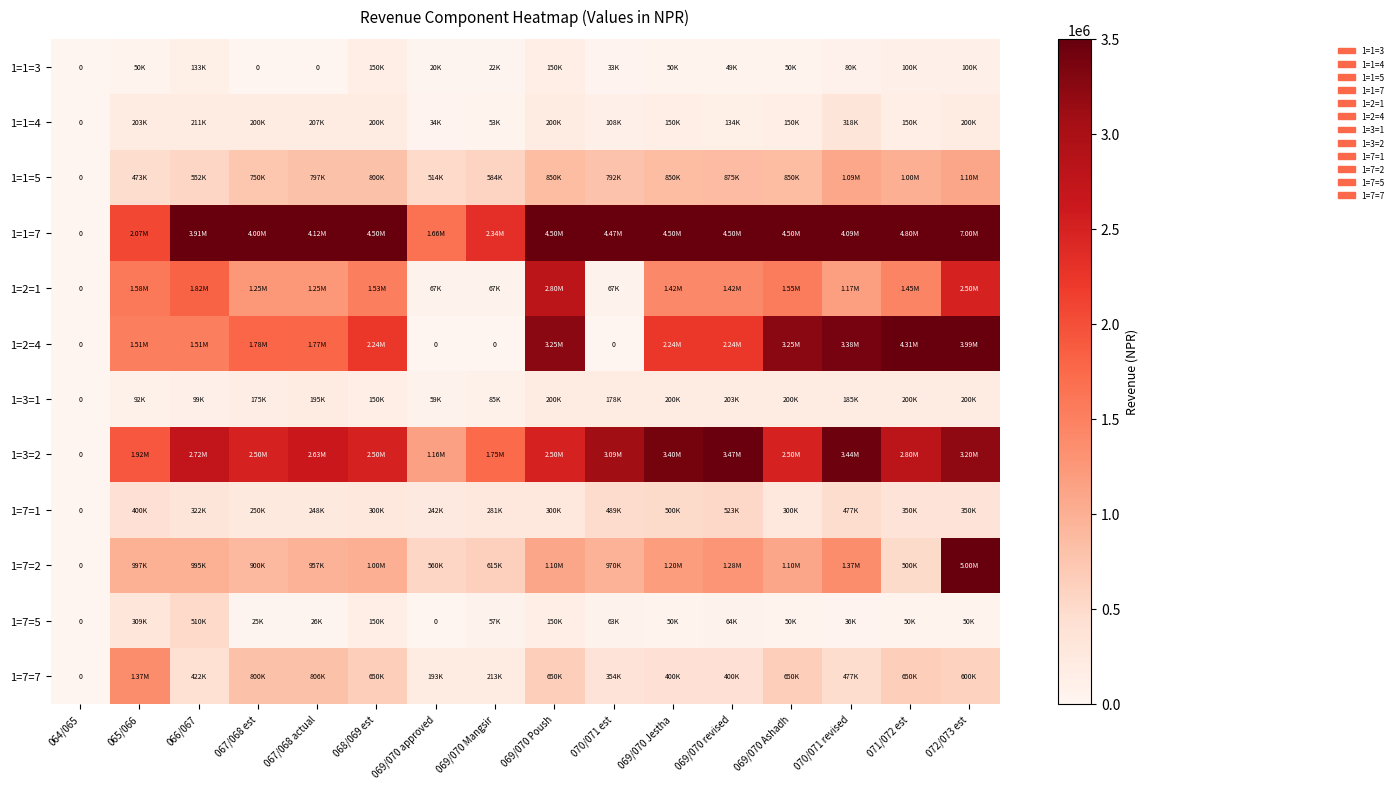

How many positive values does the 1=1=4 series have?

15